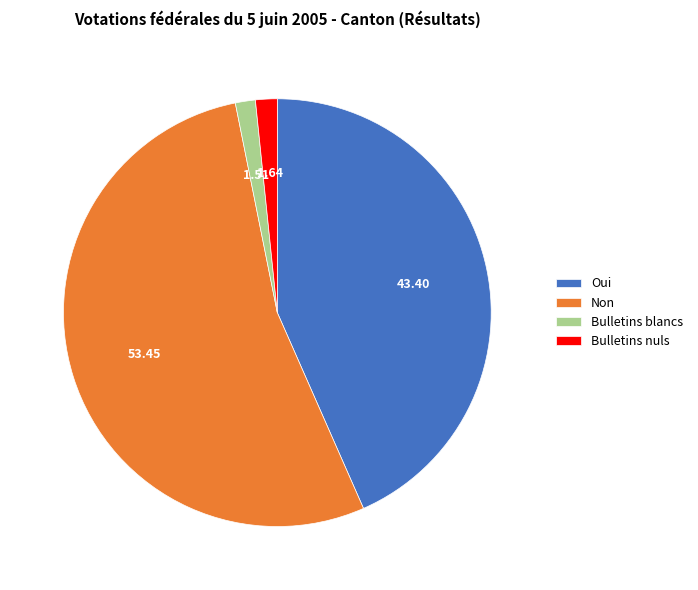

What is the majority slice?

Non